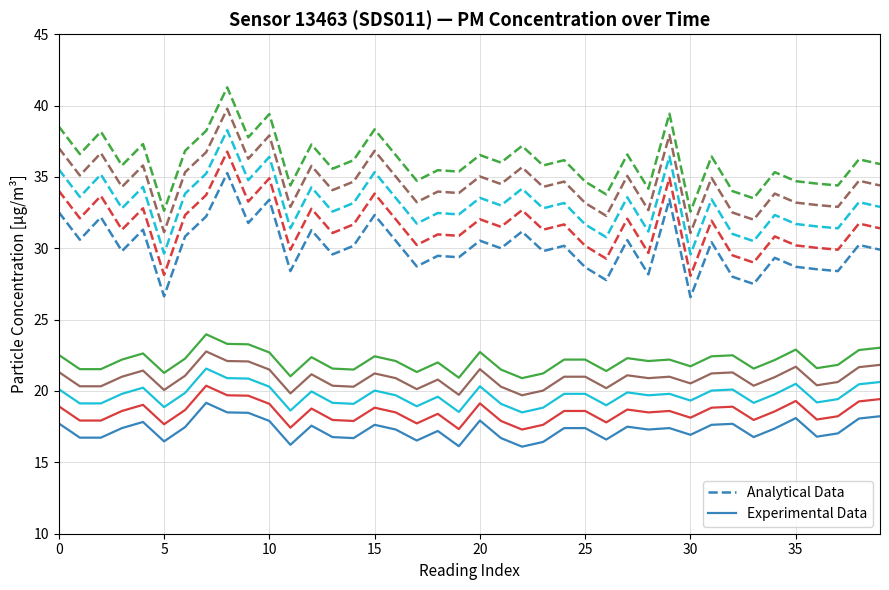

What are all the series names shown in the legend?

Analytical Data, Experimental Data